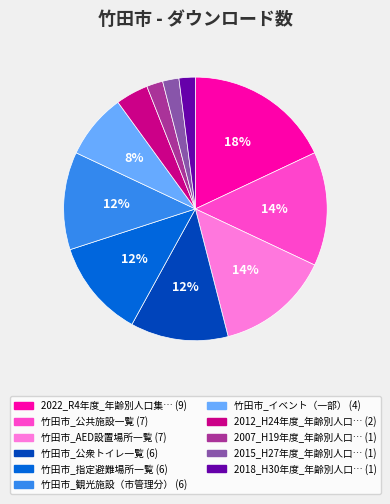

To the nearest percent, what is the average slice percentage?

9%